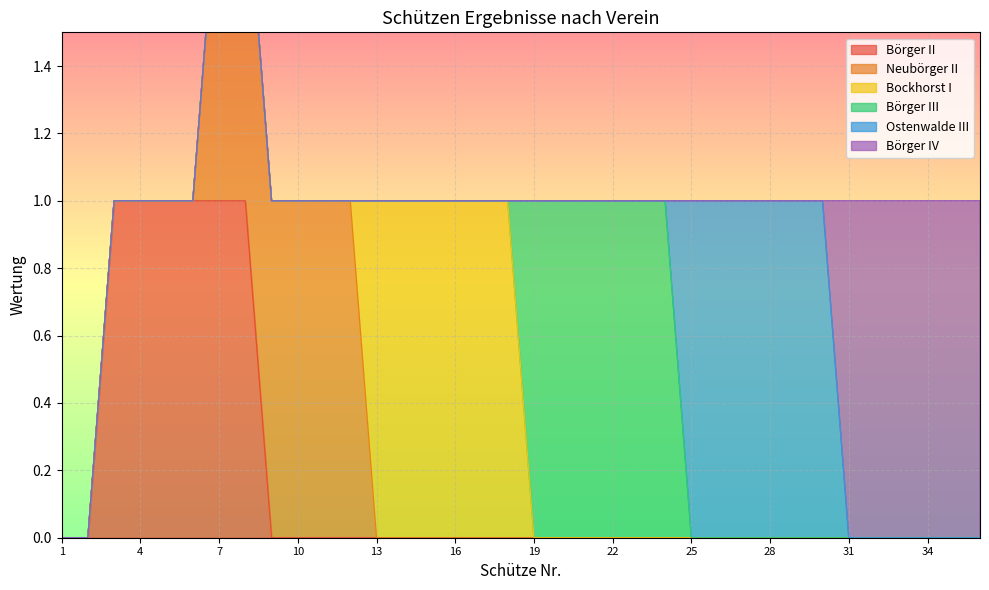

What is the maximum value for Ostenwalde III?

1